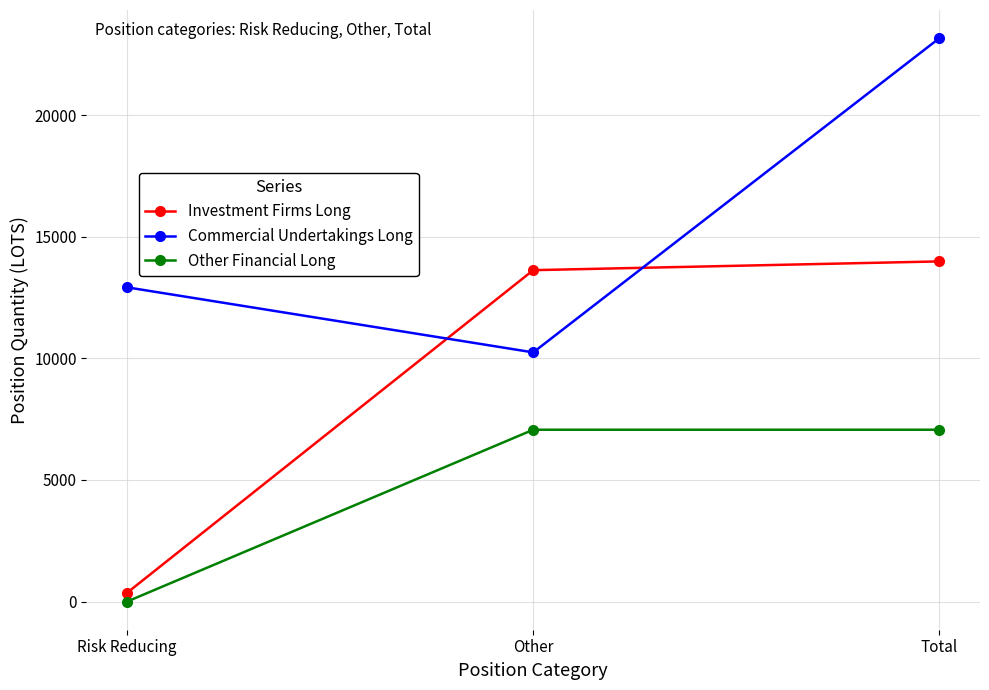

What is the value of the Investment Firms Long point at the 1st from the left?

360.0